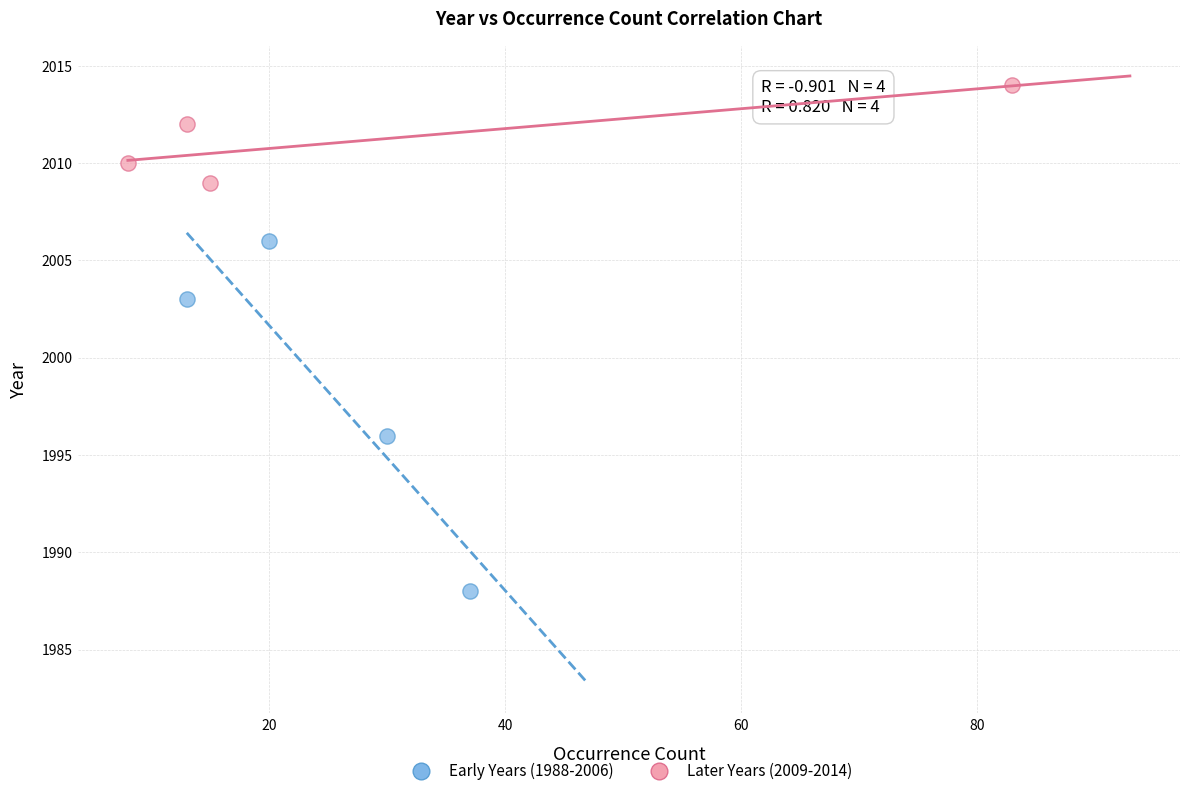

Which series has the widest spread of Y values?

Early Years (1988-2006)